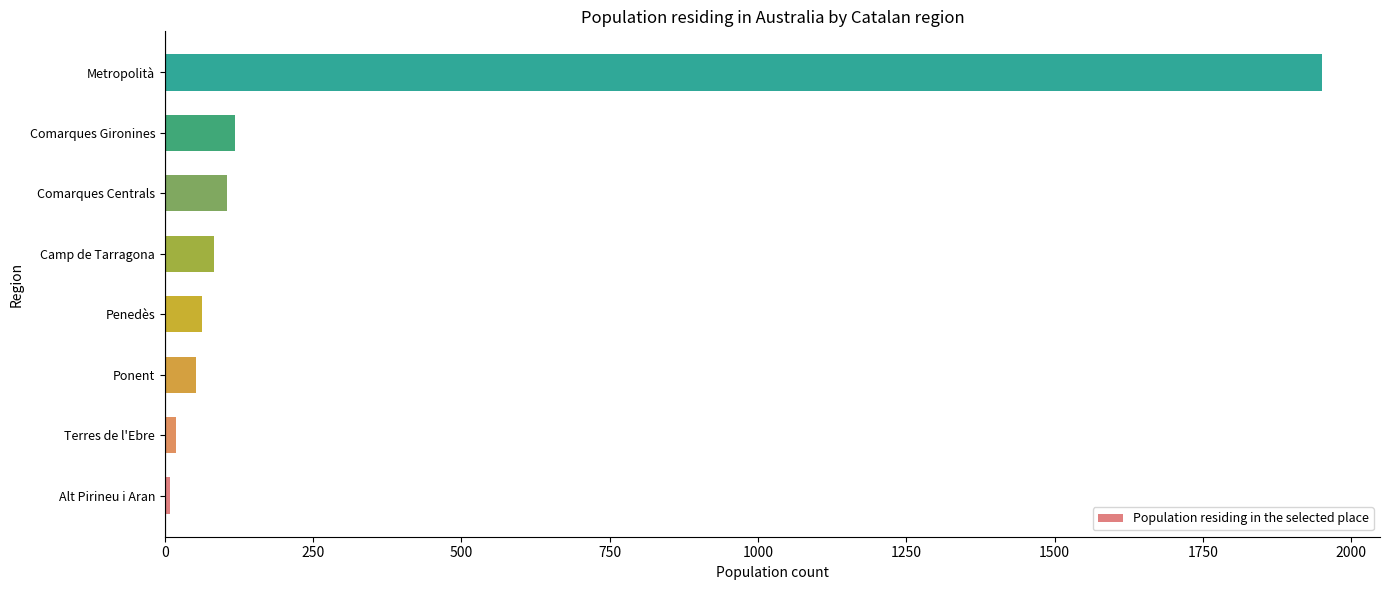

Between Ponent and Comarques Centrals, which is larger?

Comarques Centrals